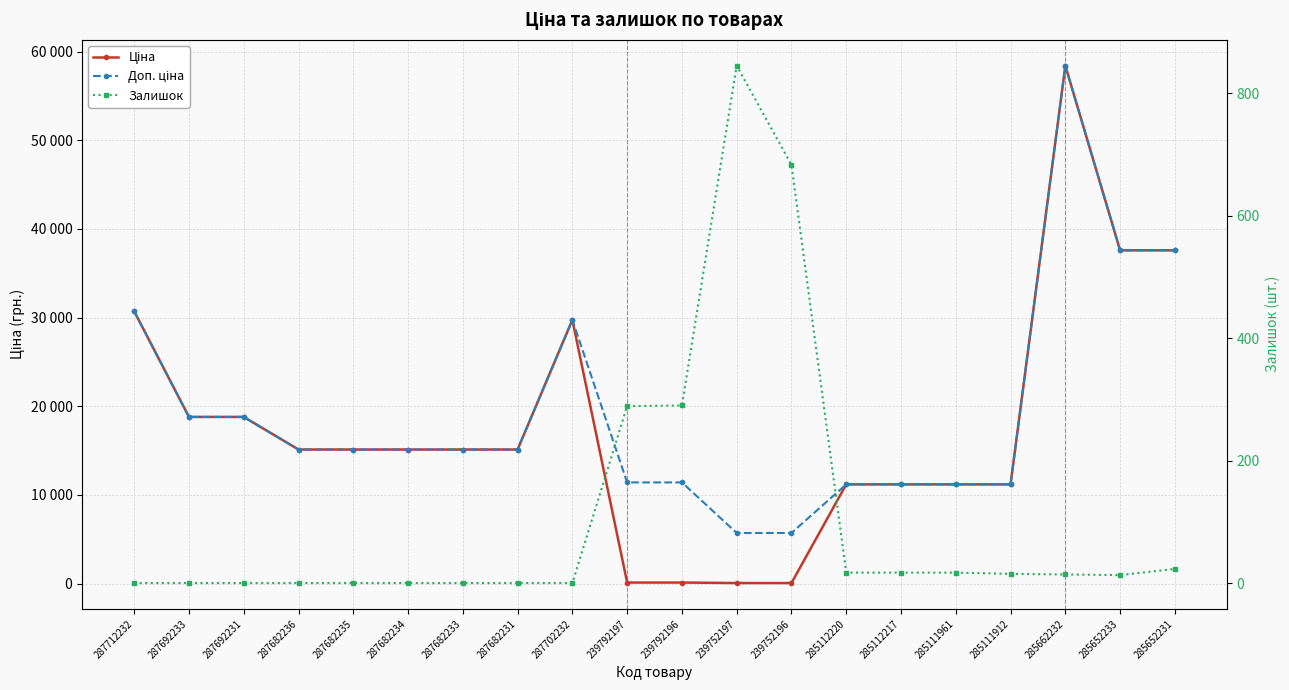

At which category does Доп. ціна reach its first local peak?

287702232